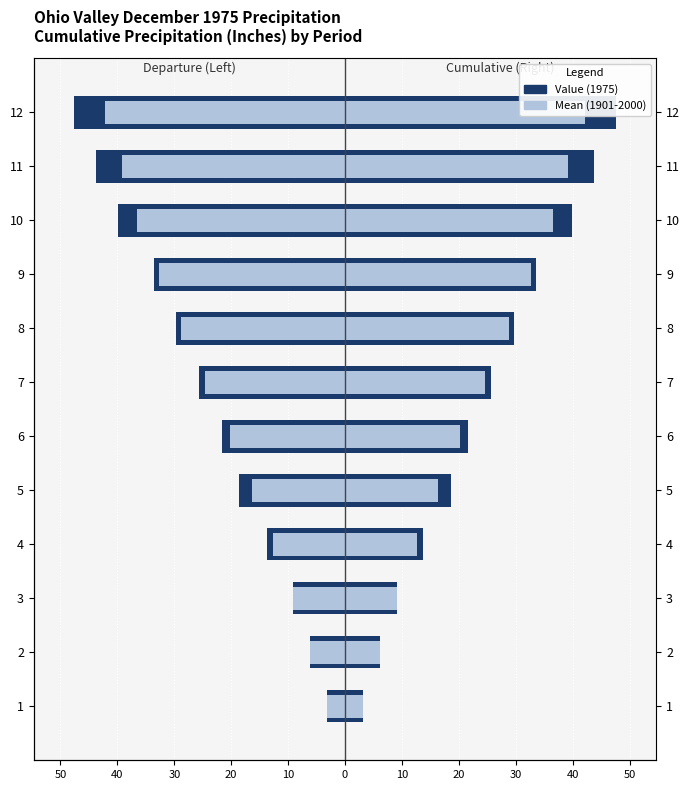

How many data points in Mean (1901-2000) are above 24?

6